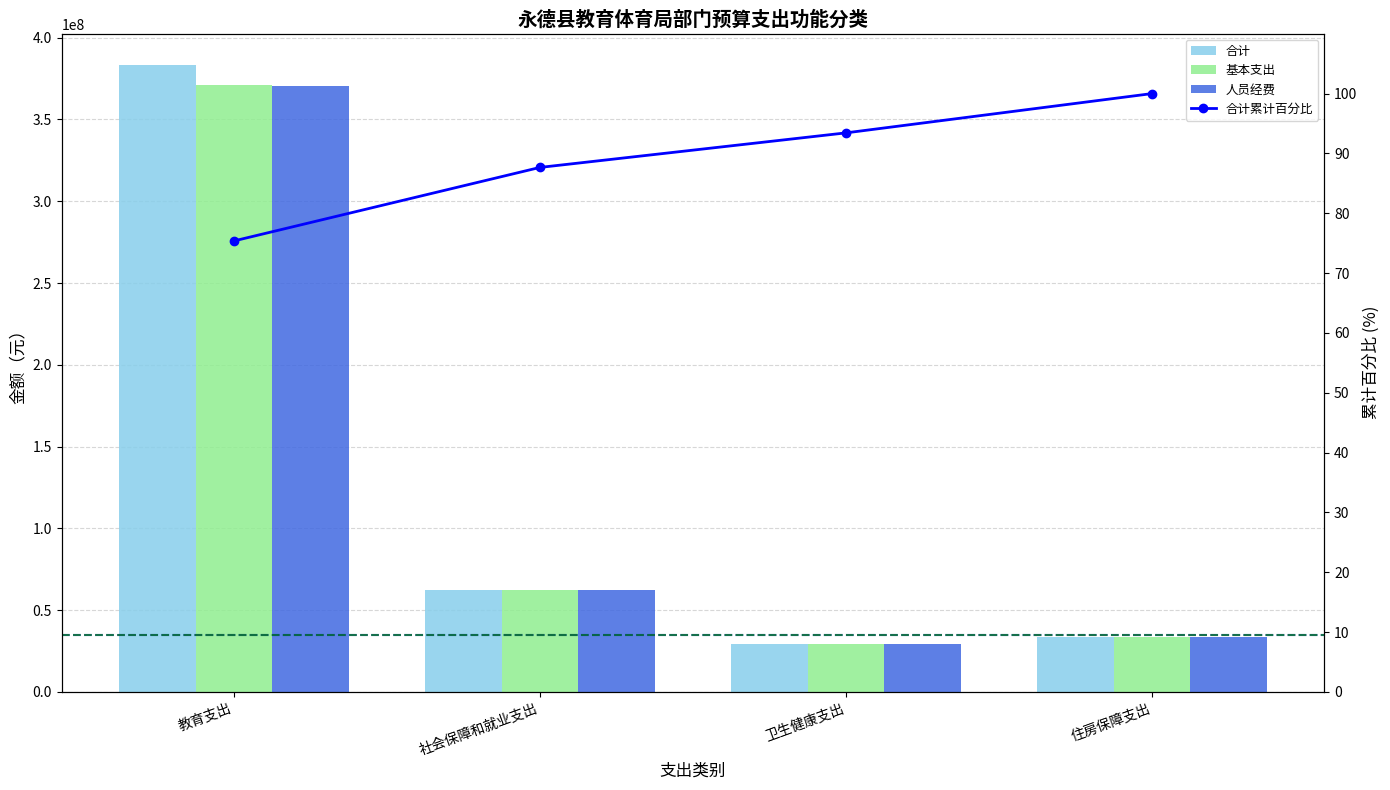

At which category is the sum across all series the highest?

教育支出